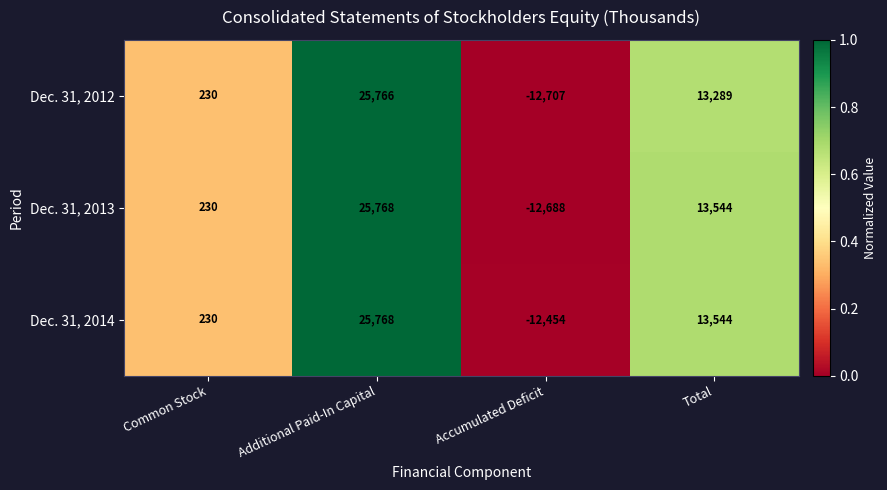

Reading left to right, extract all data points from this chart.

Dec. 31, 2012: 230	25766	-12707	13289
Dec. 31, 2013: 230	25768	-12688	13544
Dec. 31, 2014: 230	25768	-12454	13544